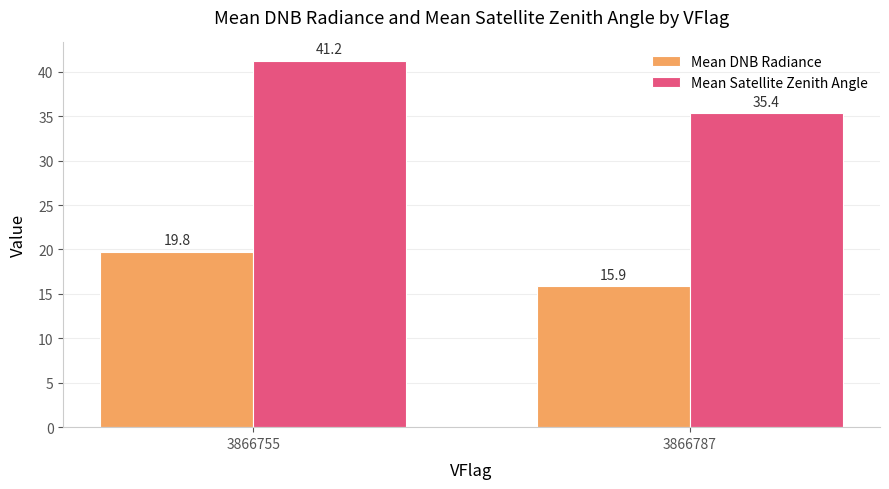

Count the number of data series in this chart.

2